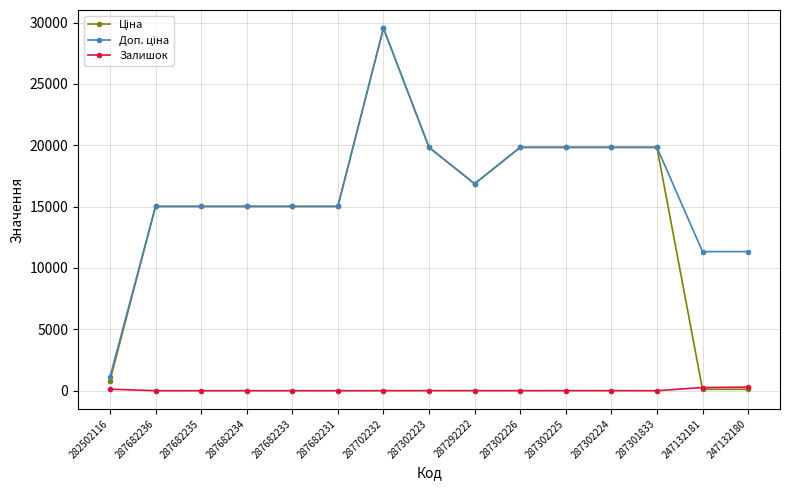

How many lines are shown in the chart?

3